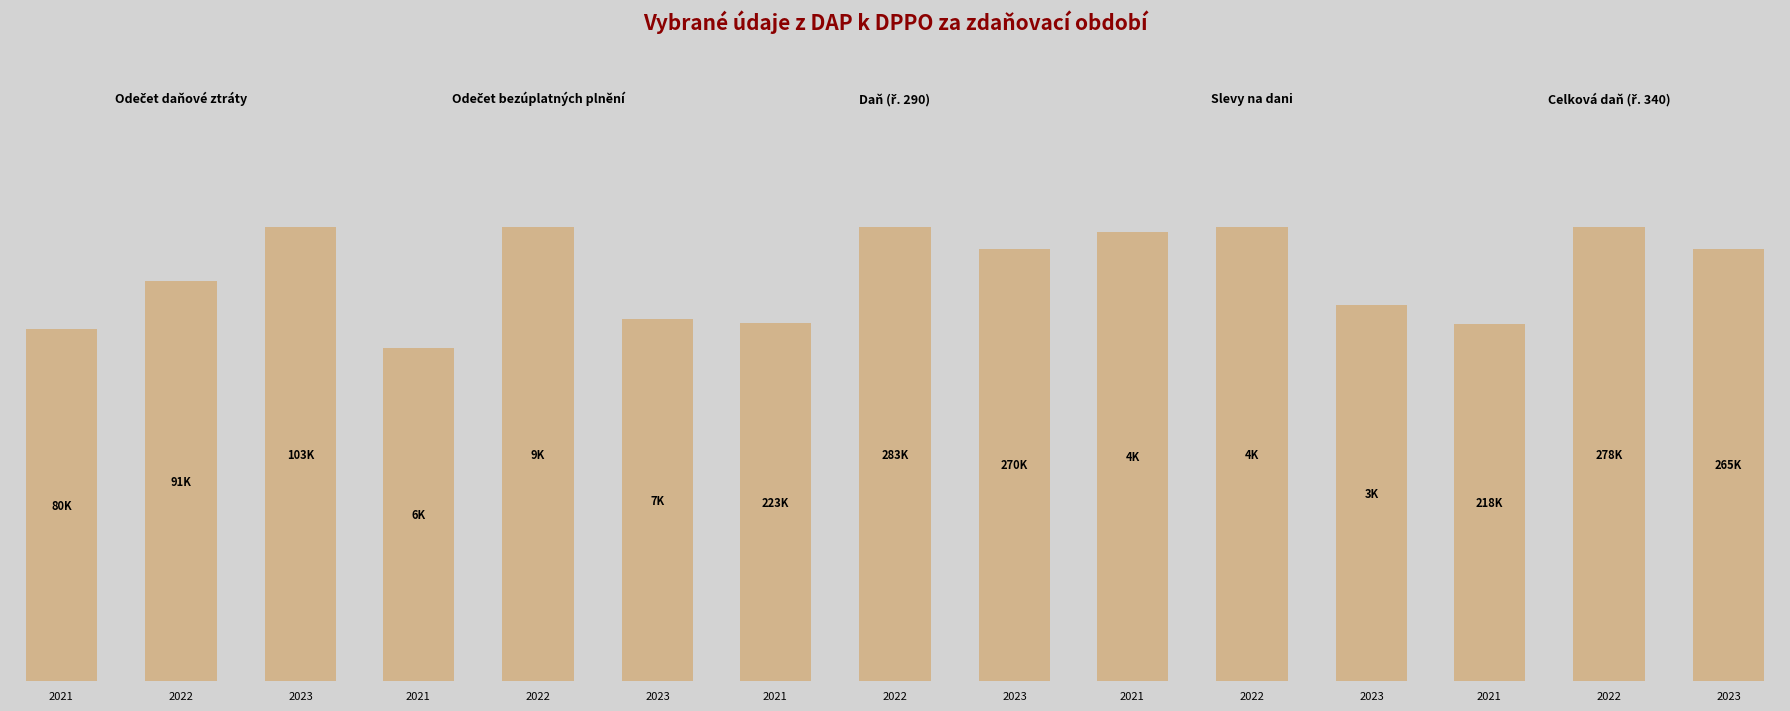

How many data points in Odečet daňové ztráty are above 90911?

2